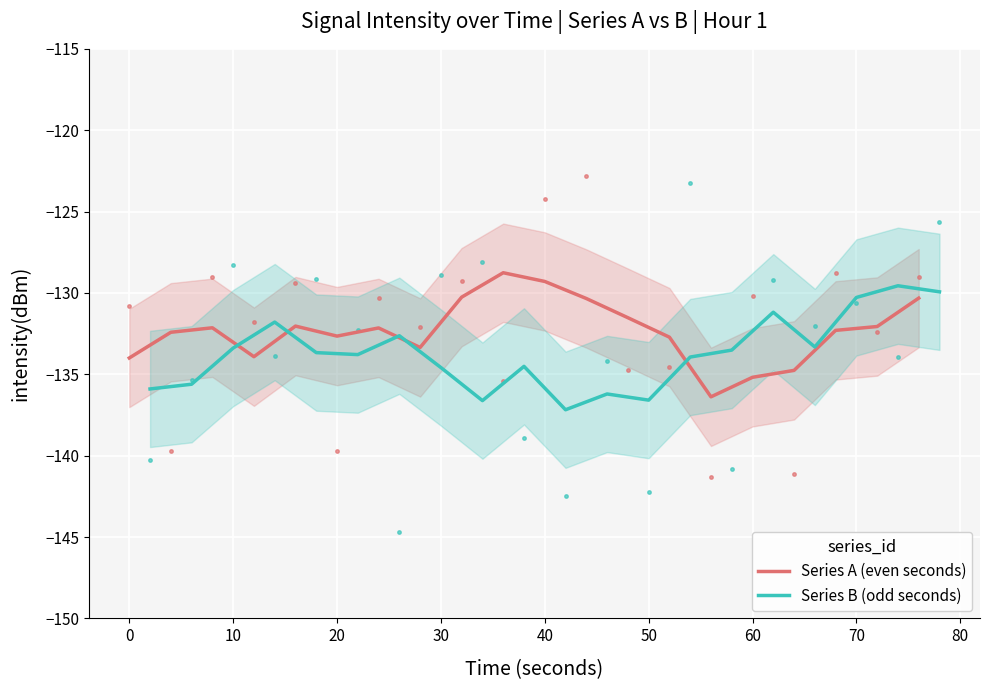

Is it true that Series A (even seconds) equals -129.3 at 40?

True